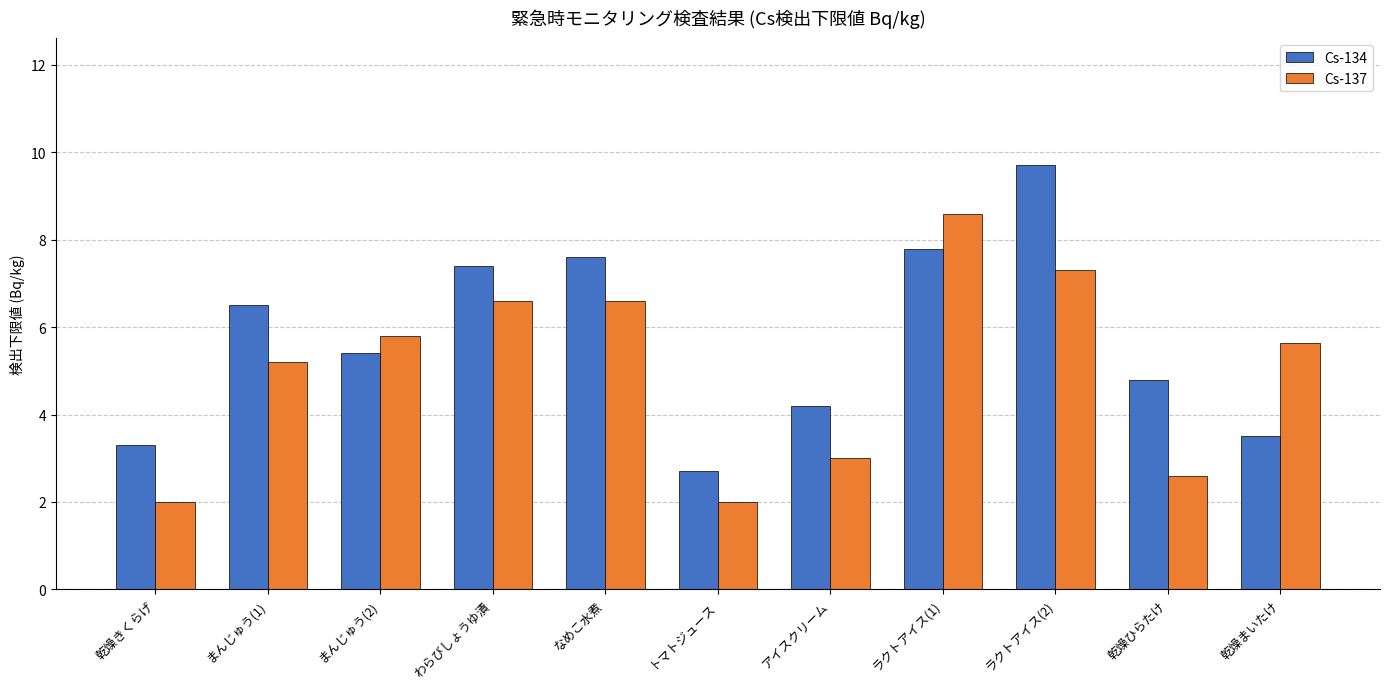

Is the value of Cs-137 at 乾燥まいたけ greater than the value of Cs-134 at まんじゅう(2)?

Yes